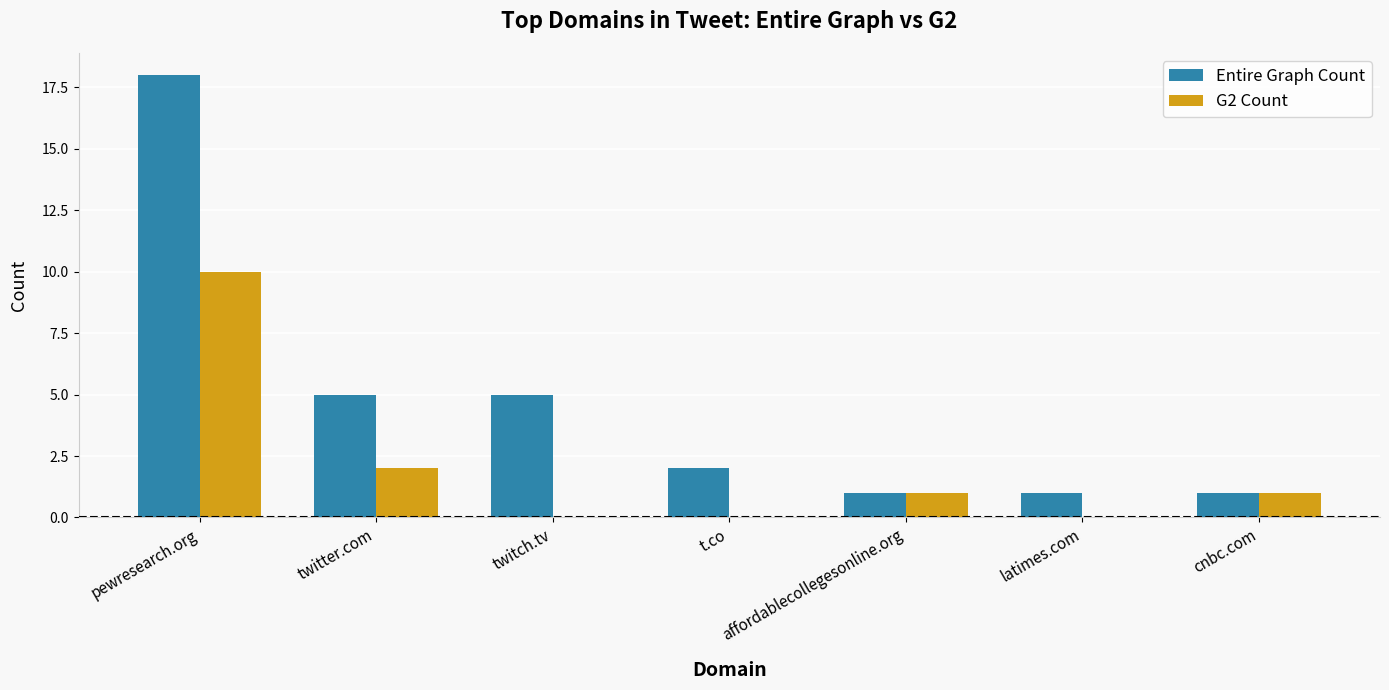

What is the total value across all series at twitter.com?

7